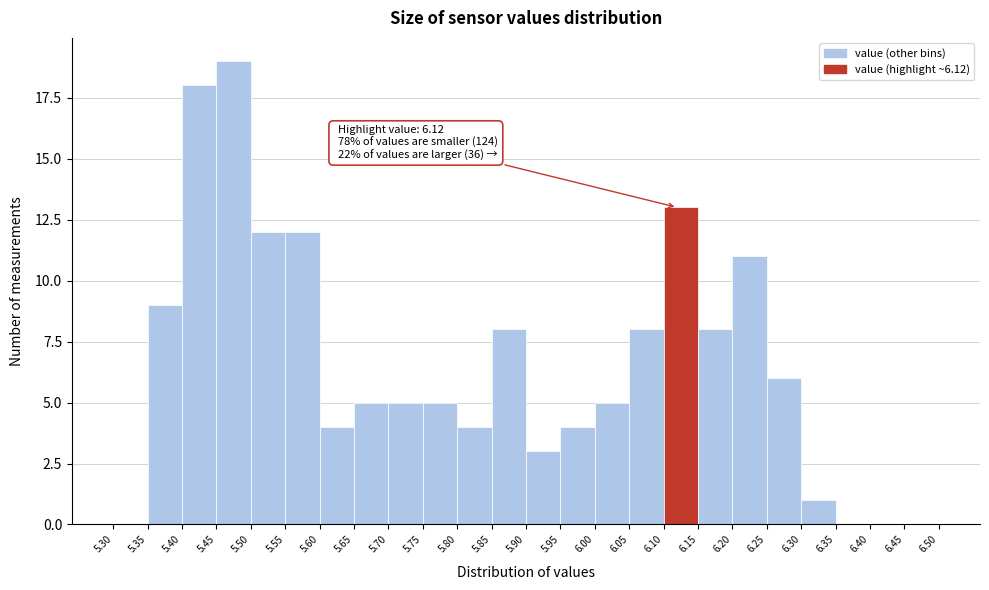

Over which range of the x-axis is the bar tallest?

5.45 to 5.50